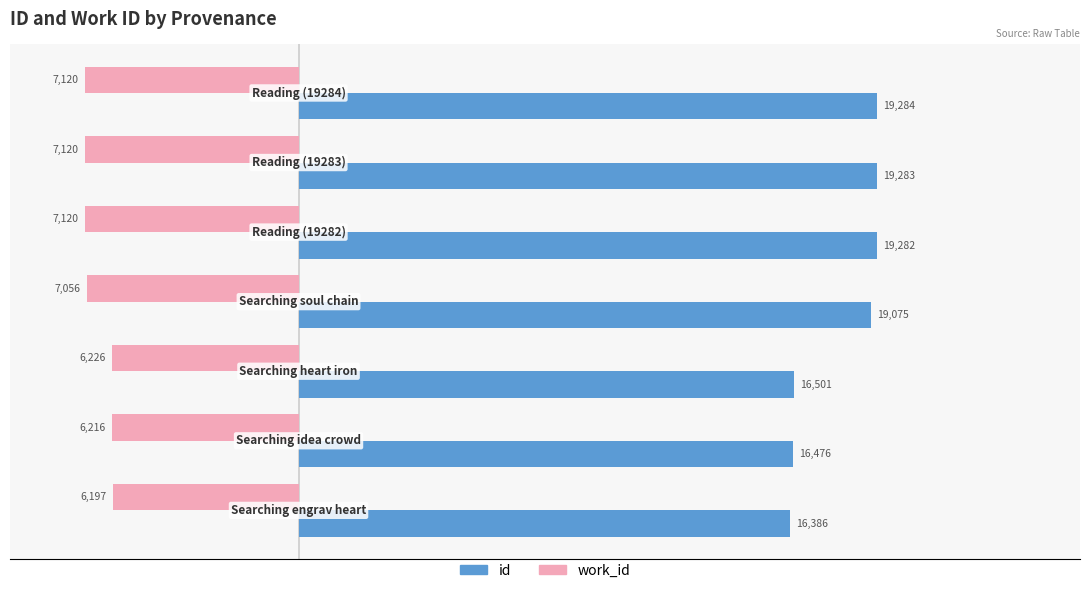

At how many categories does at least one series exceed 16648?

4